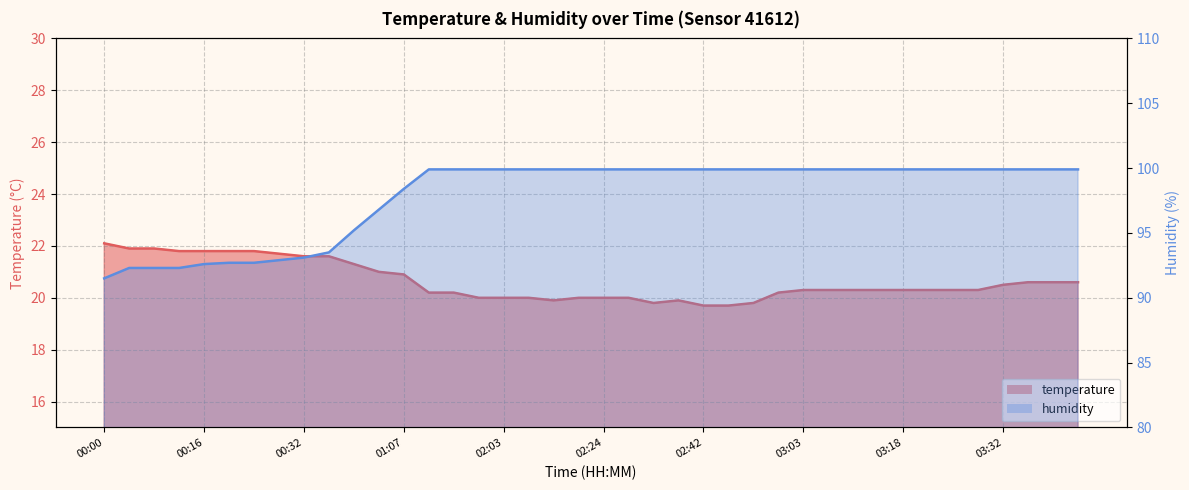

Which series has the largest total across all categories?

humidity